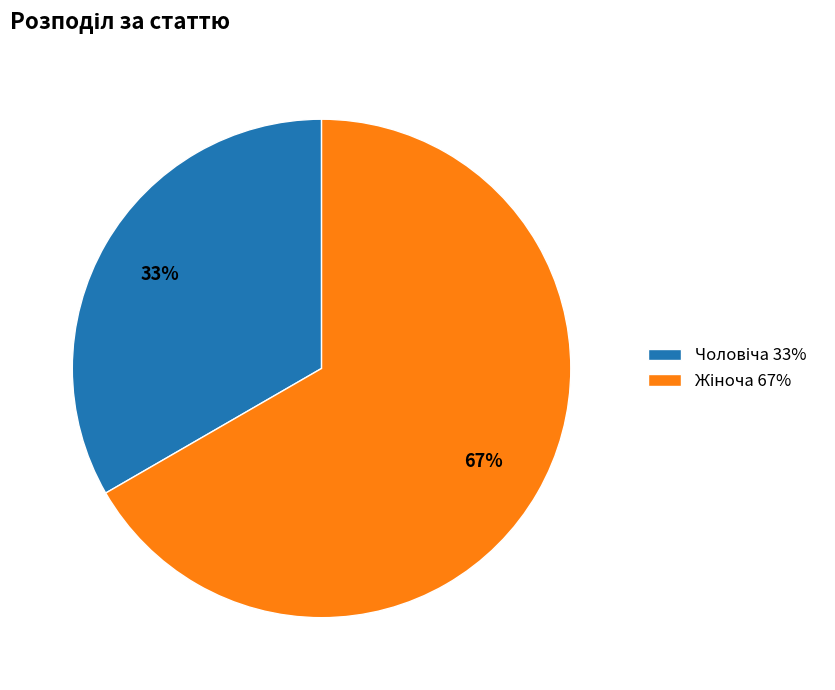

How many segments does this pie chart have?

2